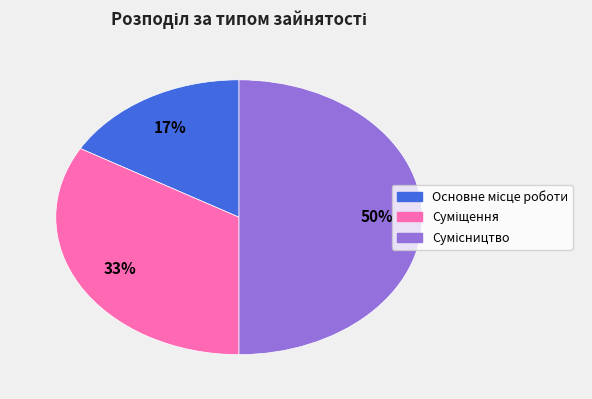

To the nearest percent, what is the average slice percentage?

33%